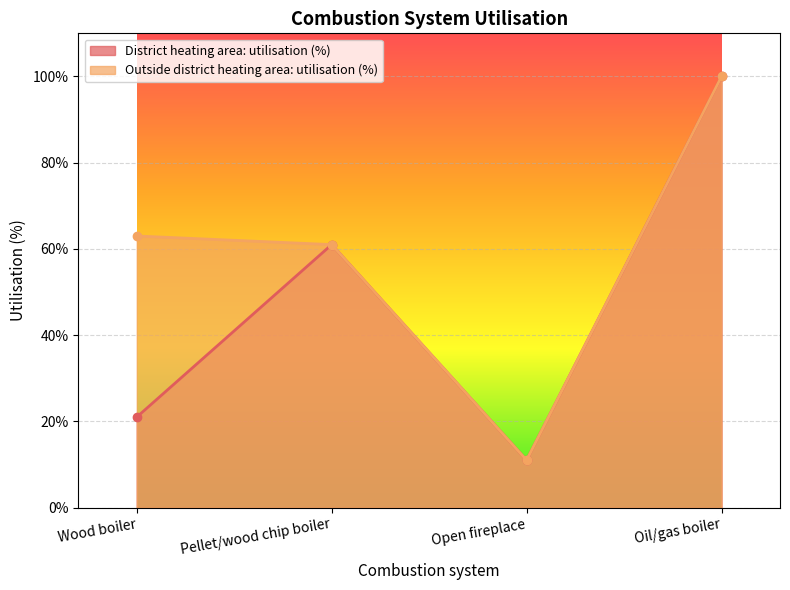

Is it true that District heating area: utilisation (%) equals 107 at Pellet/wood chip boiler?

False